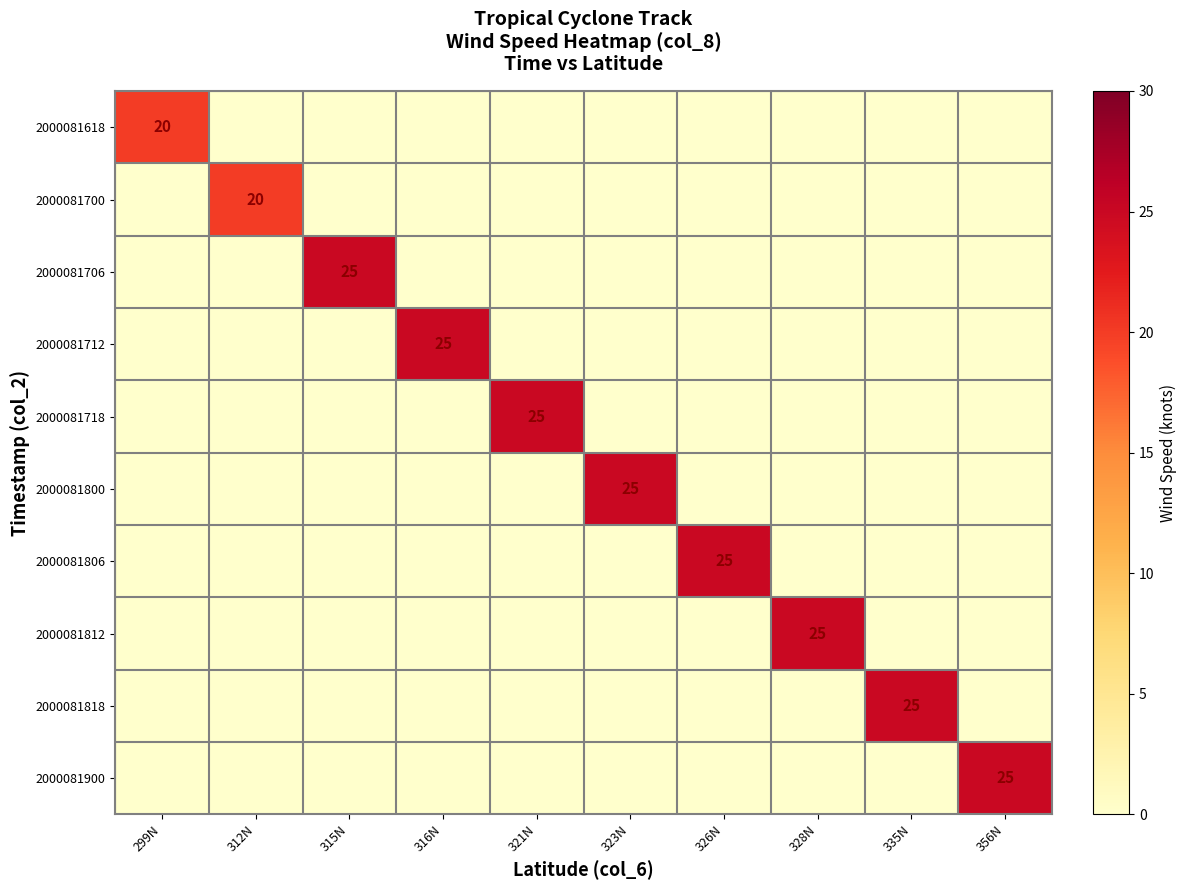

Between 321N and 335N, which is larger?

321N